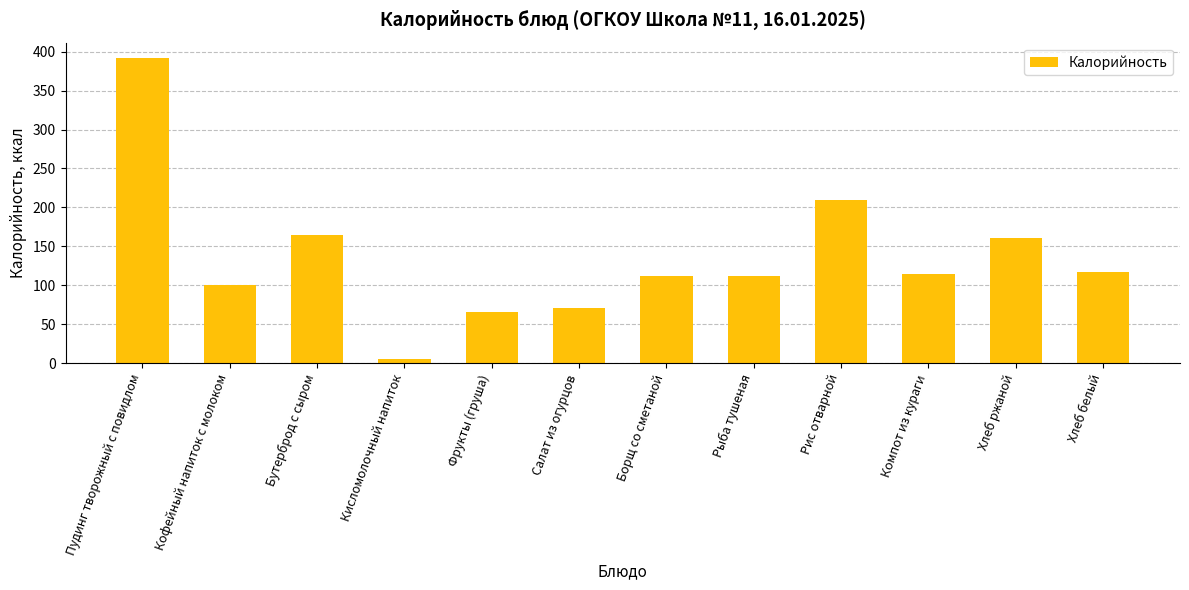

What is the approximate value at Хлеб белый?

116.9